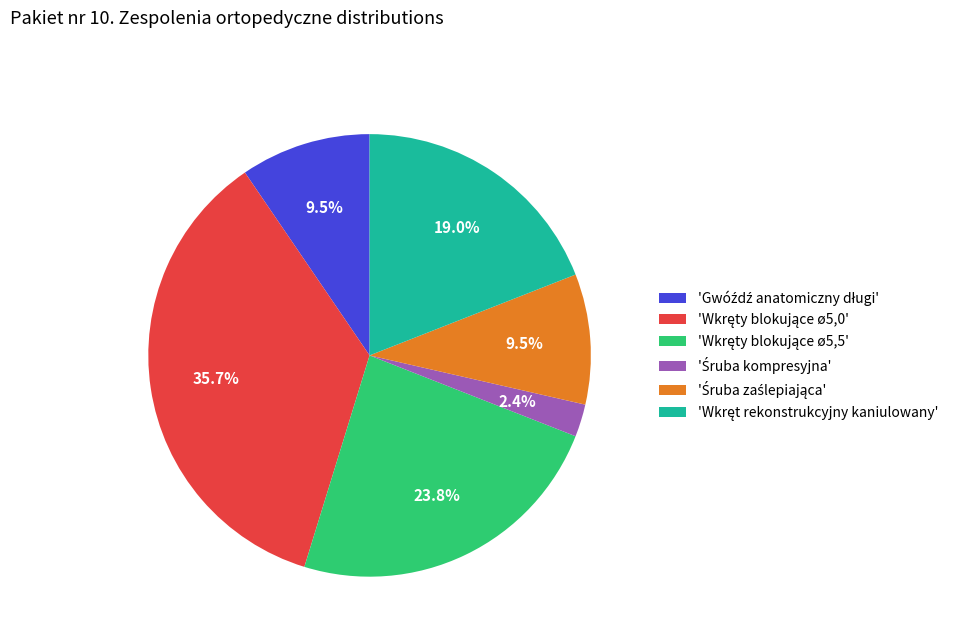

Count the number of slices in the pie.

6